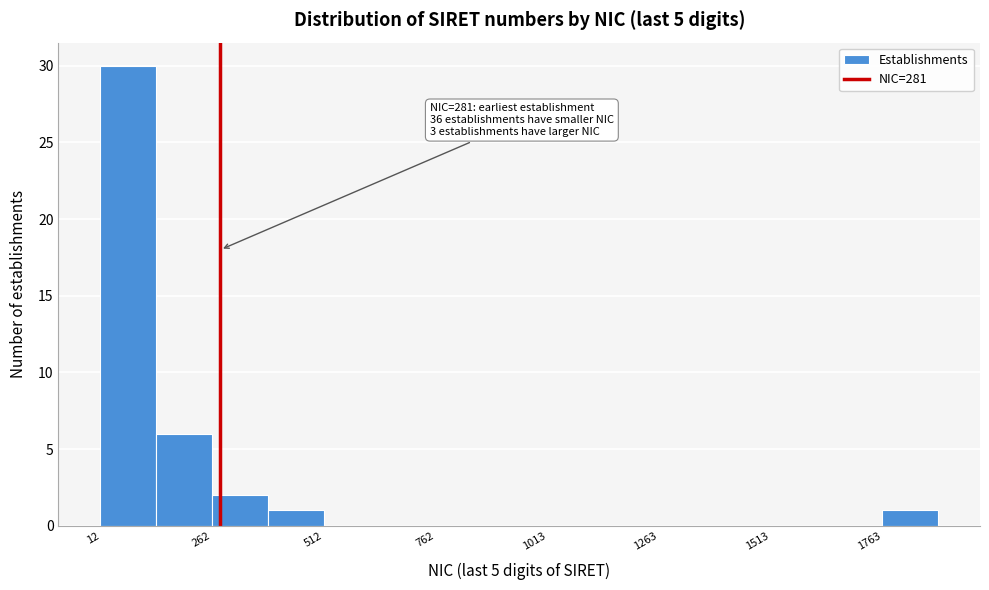

Read against the x-axis, roughly where is the centre of the tallest bar?

50